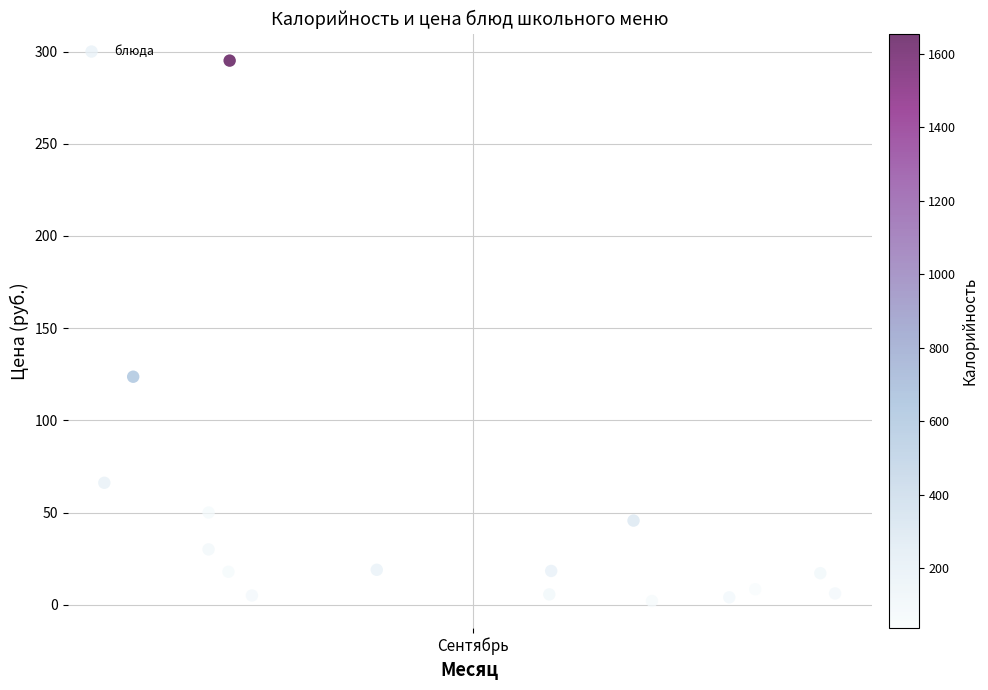

What is the range of Y values (max minus min)?

293.1